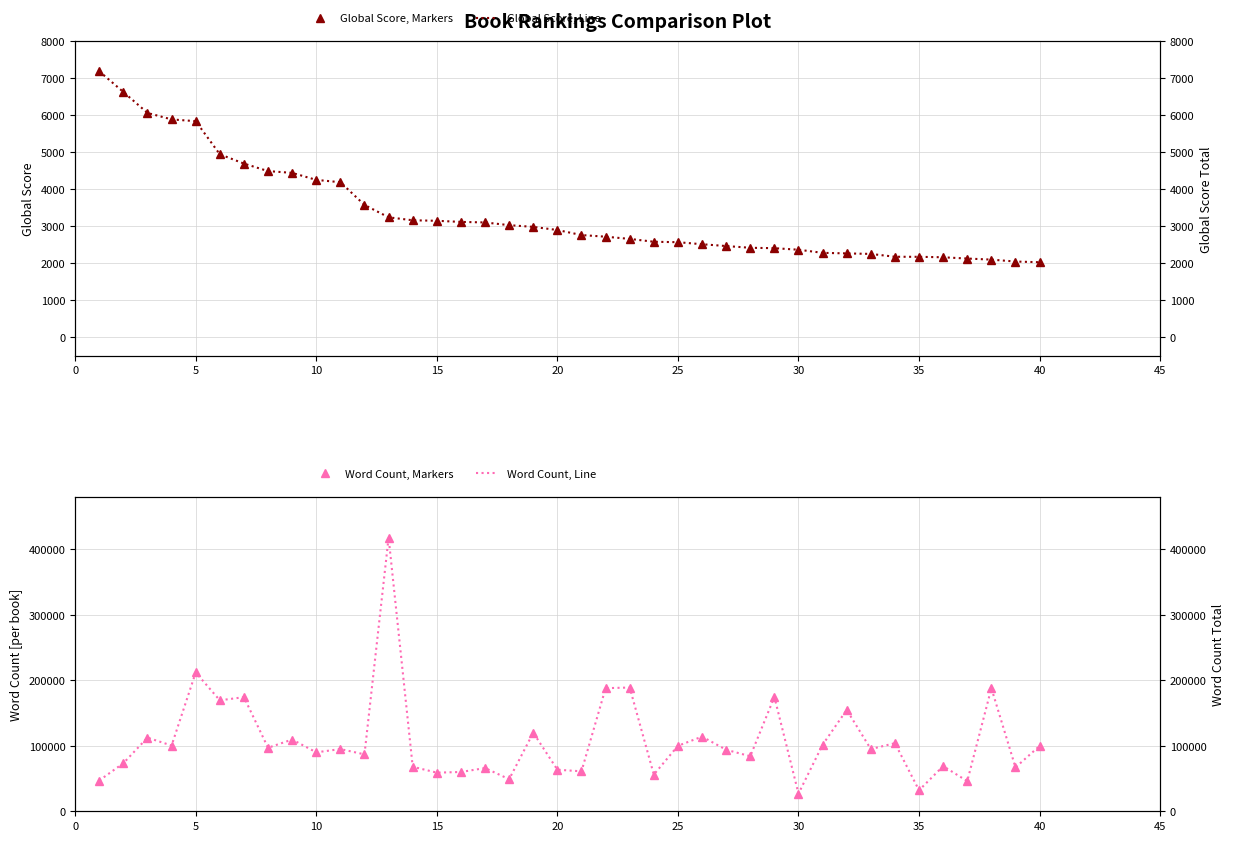

Reading left to right, list all the values displayed in this chart.

Global Score (markers): 7188	6628	6062	5887	5839	4944	4692	4489	4441	4251	4188	3574	3239	3159	3145	3115	3100	3027	2980	2896	2759	2715	2655	2578	2566	2511	2462	2415	2404	2363	2278	2263	2249	2172	2171	2158	2124	2095	2043	2024
Global Score (line): 7188	6628	6062	5887	5839	4944	4692	4489	4441	4251	4188	3574	3239	3159	3145	3115	3100	3027	2980	2896	2759	2715	2655	2578	2566	2511	2462	2415	2404	2363	2278	2263	2249	2172	2171	2158	2124	2095	2043	2024
Word Count (markers): 47000	73440	112473	100388	212000	169481	174269	97000	109571	90000	95000	86921	418053	68000	59000	60000	66000	49000	120000	63500	61000	188000	189000	56000	100000	114000	94000	84000	174632	27000	101572	154835	95000	104000	32000	69000	46000	188000	67000	99780
Word Count (line): 47000	73440	112473	100388	212000	169481	174269	97000	109571	90000	95000	86921	418053	68000	59000	60000	66000	49000	120000	63500	61000	188000	189000	56000	100000	114000	94000	84000	174632	27000	101572	154835	95000	104000	32000	69000	46000	188000	67000	99780